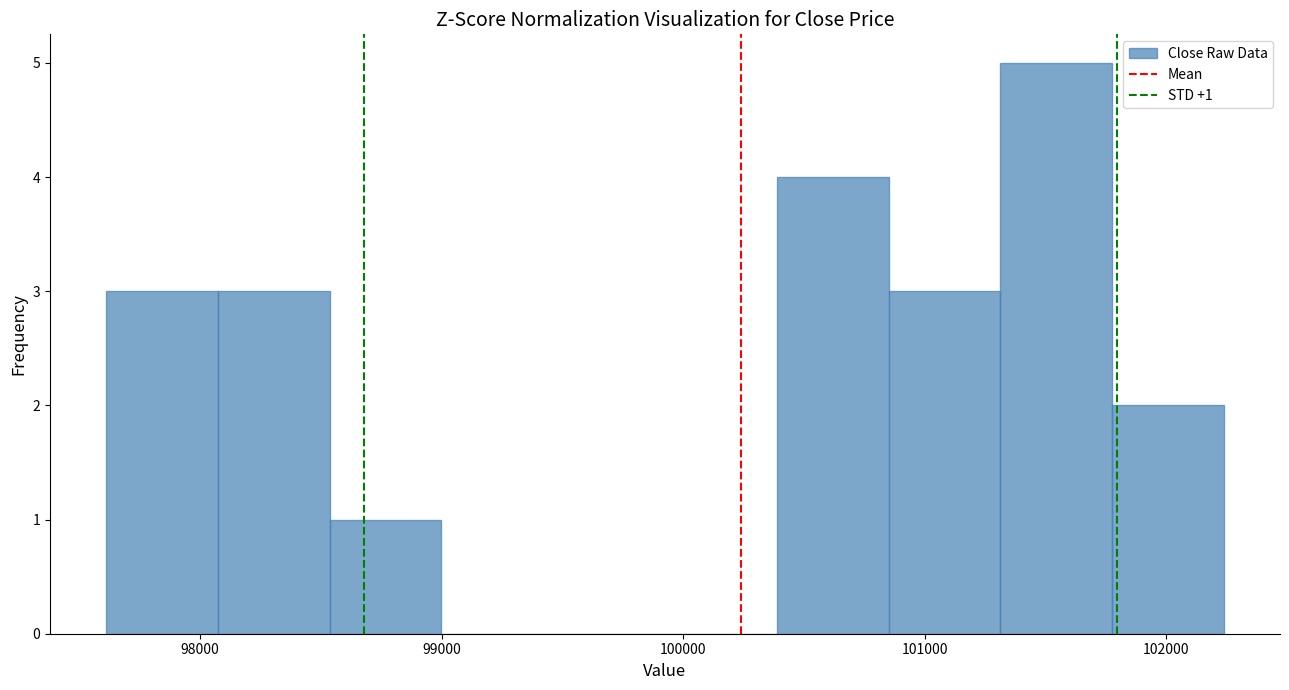

Which range on the x-axis has the tallest bar?

101300 to 101800